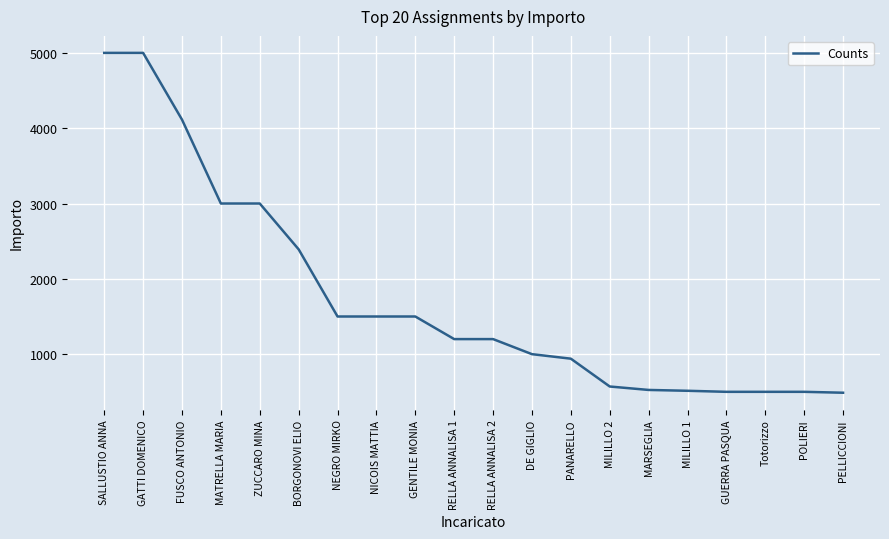

The value at NEGRO MIRKO is 878.0. True or false?

False